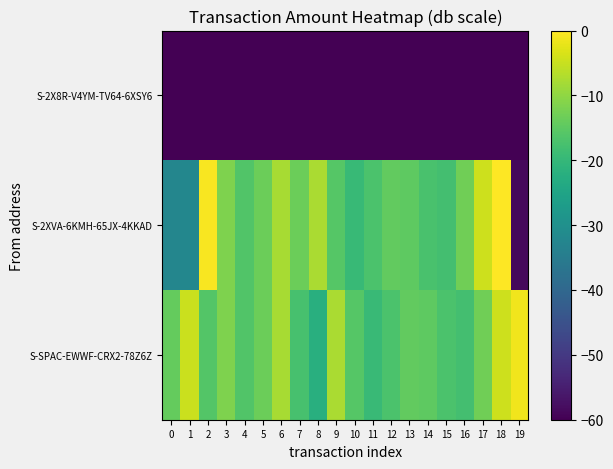

Between 12 and 17, which is larger?

17